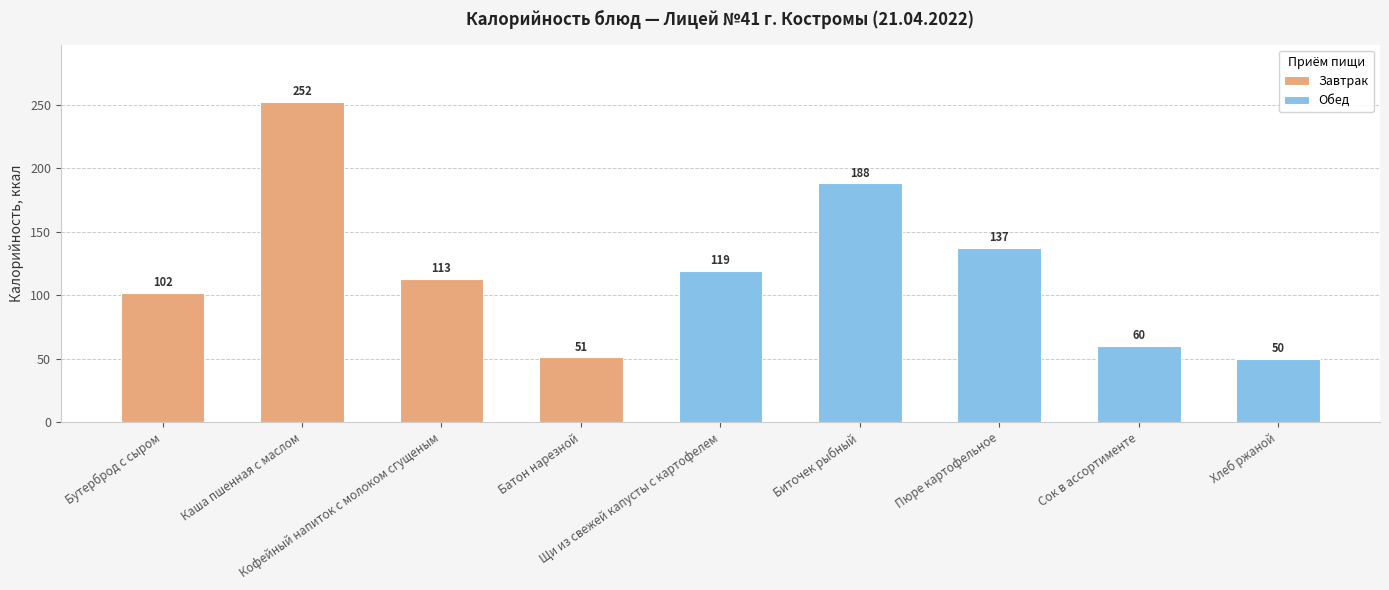

Rank the categories by value from lowest to highest.

Хлеб ржаной, Батон нарезной, Сок в ассортименте, Бутерброд с сыром, Кофейный напиток с молоком сгущеным, Щи из свежей капусты с картофелем, Пюре картофельное, Биточек рыбный, Каша пшенная с маслом